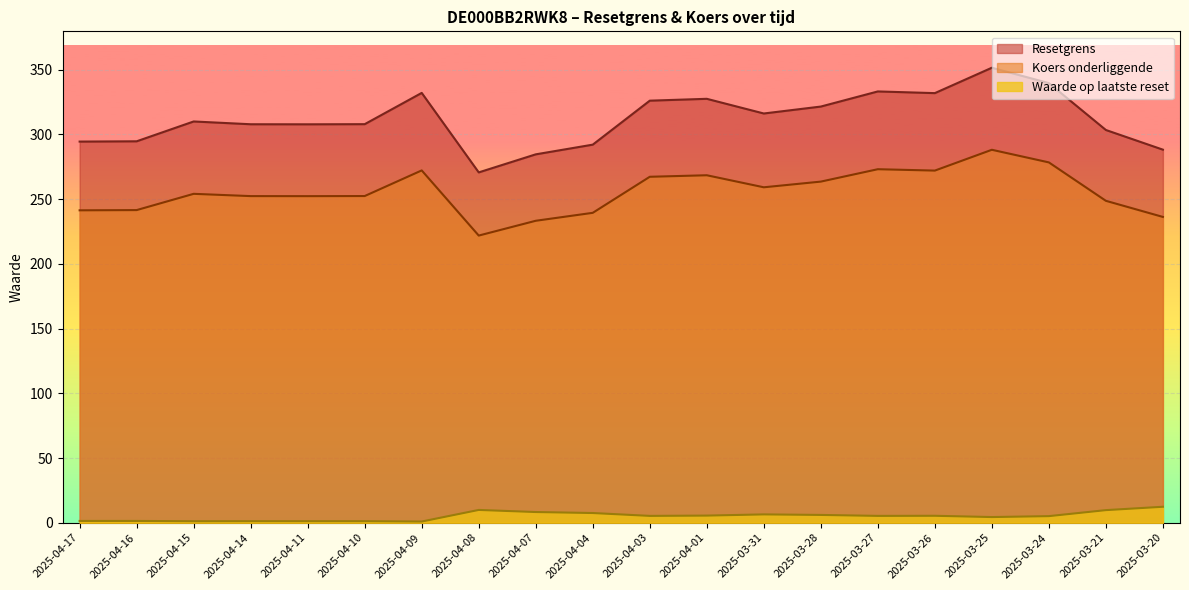

Where is the first local maximum for Waarde op laatste reset?

2025-04-14